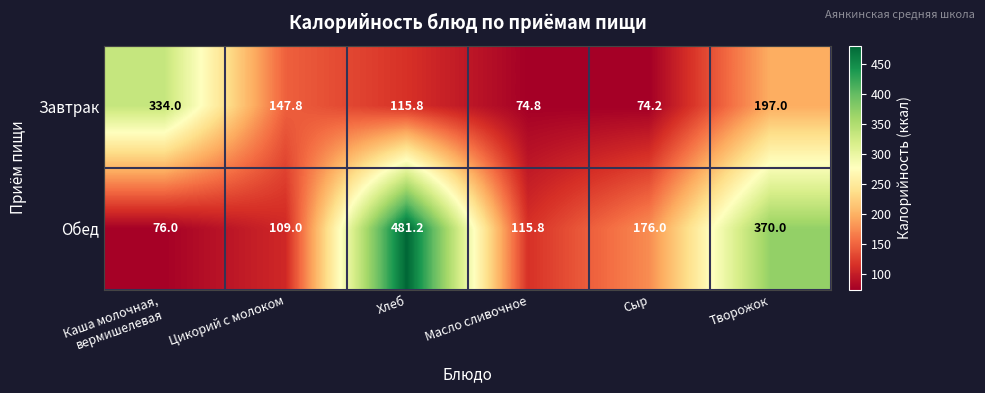

At Масло сливочное, list the series in order from smallest to largest.

Завтрак, Обед